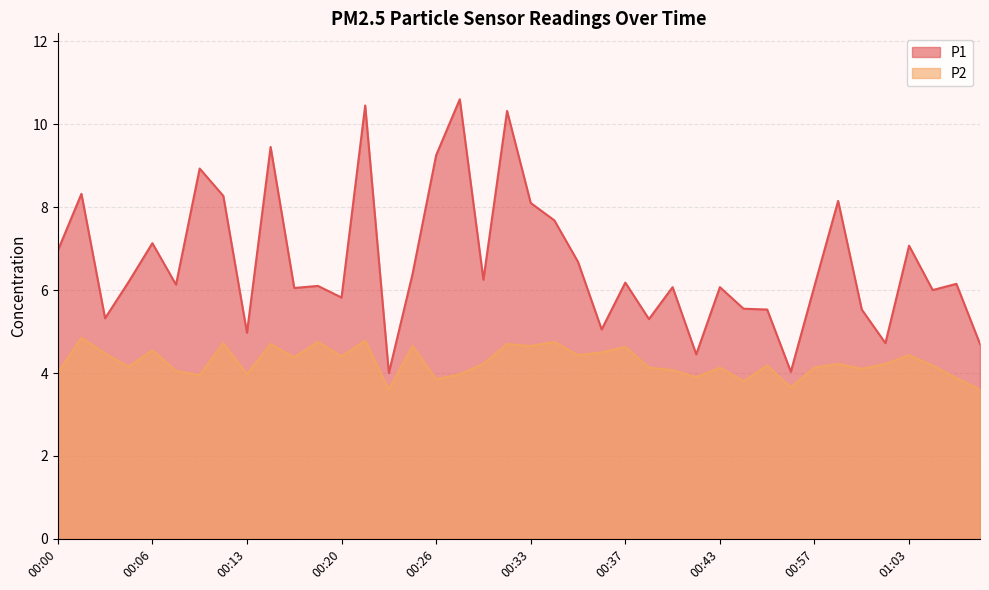

What is the total value across all series at 00:34?

12.4